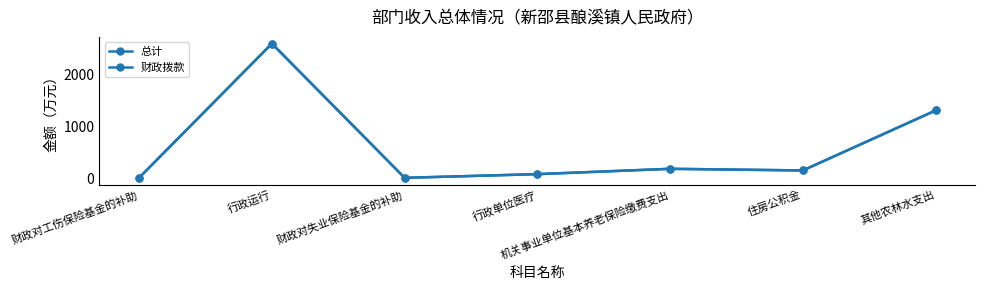

Is this an area chart (filled region under the line)?

No